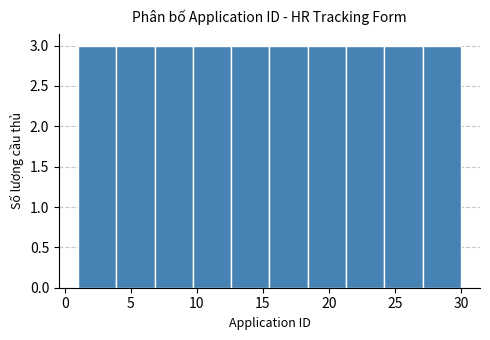

Reading left to right, transcribe this chart: for each bar, give the range it covers on the x-axis and its height. Neither the bar edges nor the heights are printed on the chart, so give them approximately, as read against the axes.

1.0 to 3.9: 3
3.9 to 6.8: 3
6.8 to 9.7: 3
9.7 to 12.6: 3
12.6 to 15.5: 3
15.5 to 18.4: 3
18.4 to 21.3: 3
21.3 to 24.2: 3
24.2 to 27.1: 3
27.1 to 30.0: 3